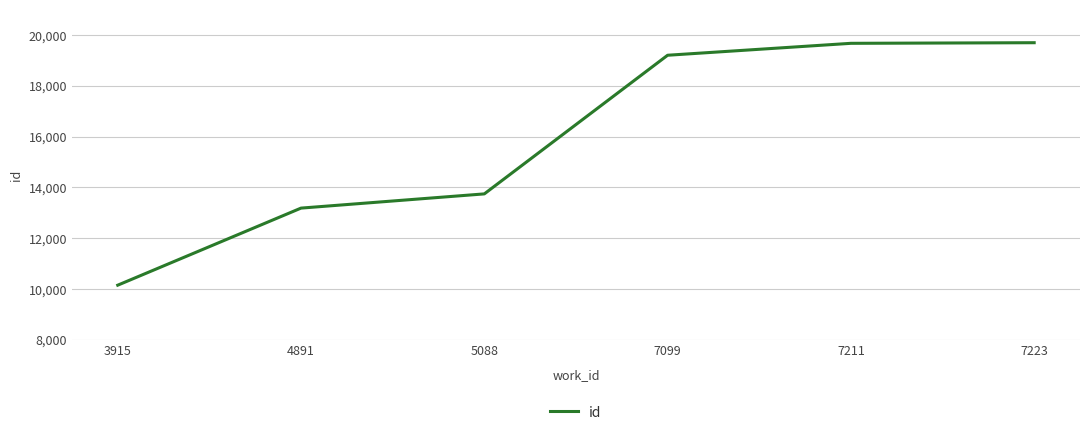

What is the difference between the maximum and second lowest values?

6517